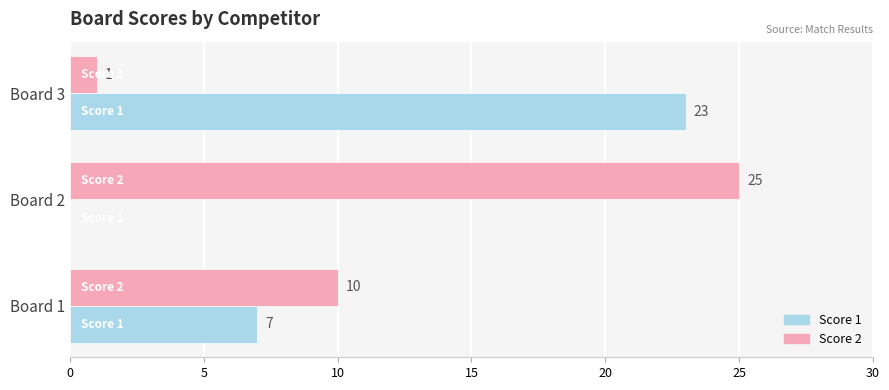

What is the sum of the Score 1 values at Board 3 and Board 1?

30